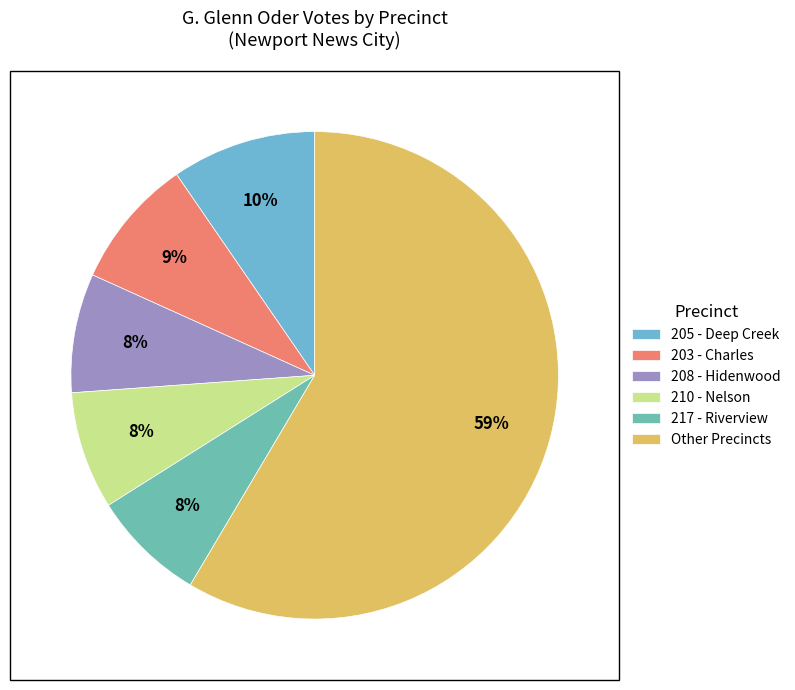

How many segments does this pie chart have?

6